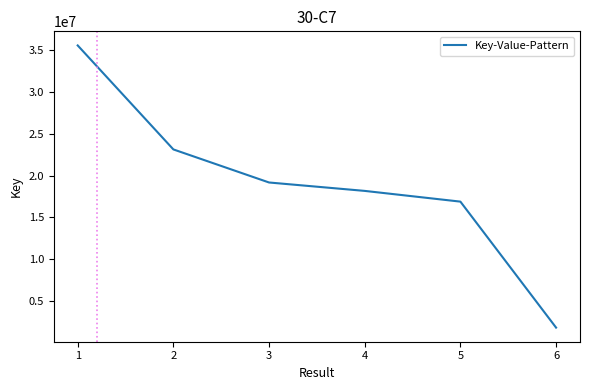

What is the smallest value displayed?

1810603